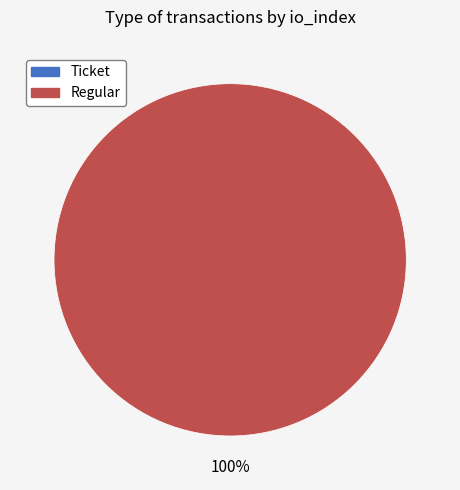

Rank the categories by value from highest to lowest.

Regular, Ticket